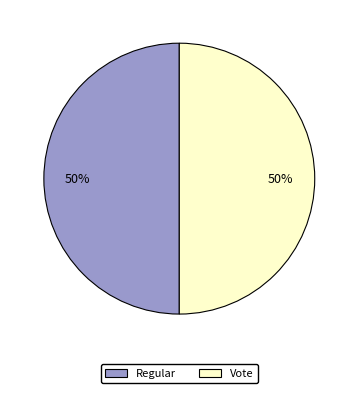

Approximately how many times larger is the value at Vote compared to Regular?

1.0